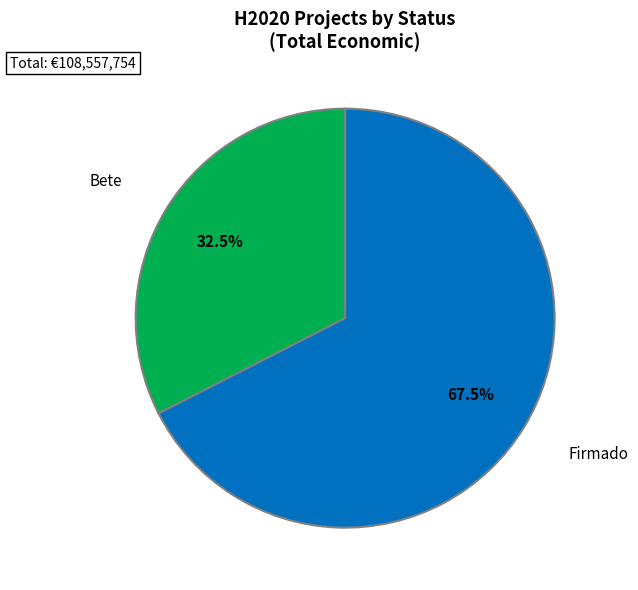

Rank the categories by value from lowest to highest.

Bete, Firmado